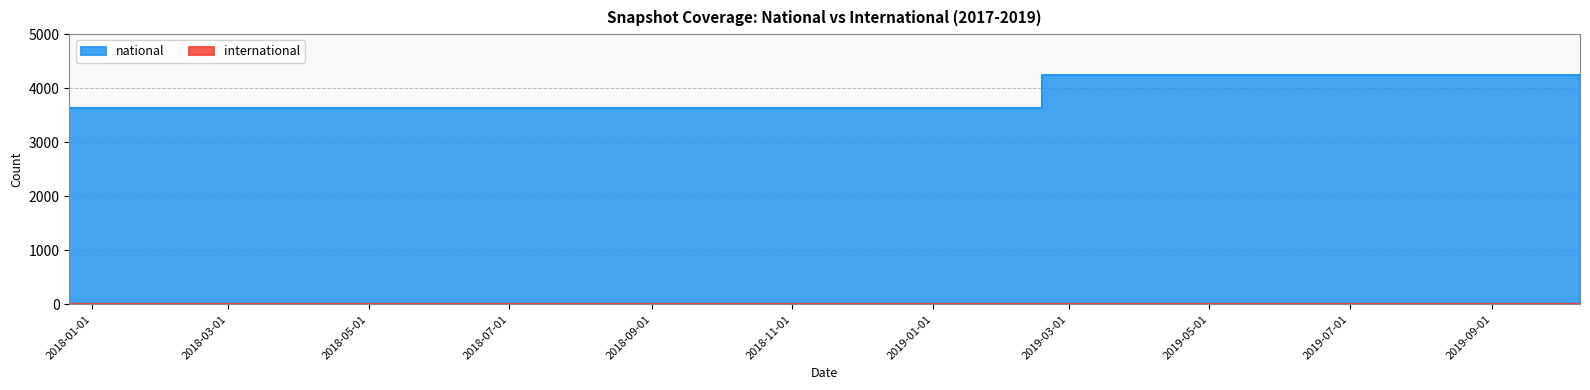

Count the number of categories in the chart.

8